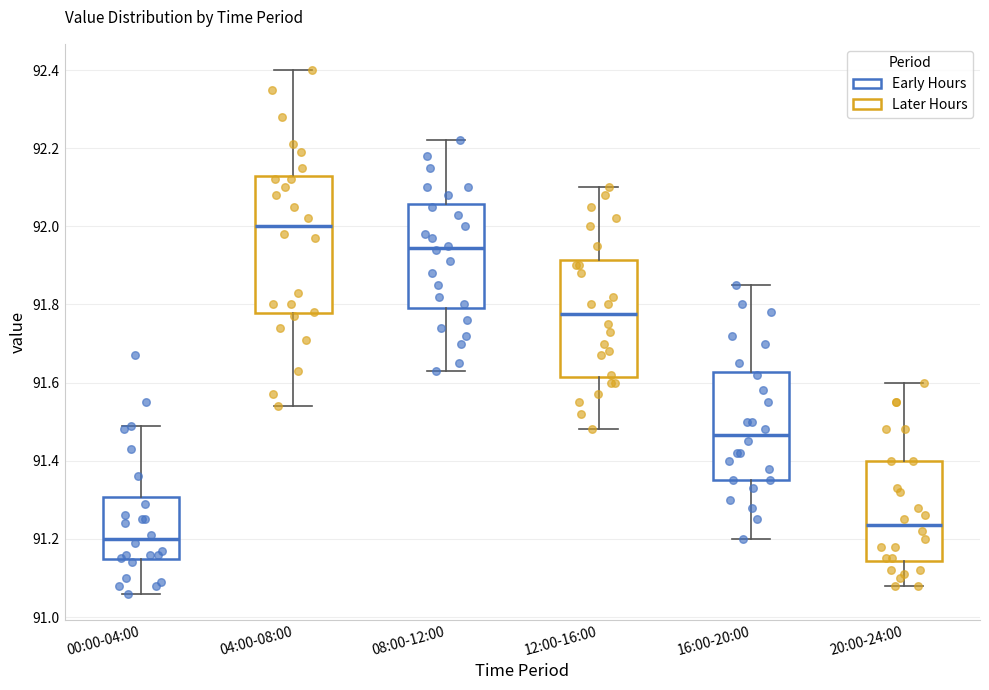

Reading left to right, read every box against the y-axis: the position of its median line, the range the box covers, and the ends of its whiskers. The values are not printed on the chart, so give them approximately, as read against the axis.

00:00-04:00: median 91.20, box 91.14 to 91.30, whiskers 91.06 to 91.50
04:00-08:00: median 92.00, box 91.78 to 92.12, whiskers 91.54 to 92.40
08:00-12:00: median 91.94, box 91.80 to 92.06, whiskers 91.64 to 92.22
12:00-16:00: median 91.78, box 91.62 to 91.92, whiskers 91.48 to 92.10
16:00-20:00: median 91.46, box 91.36 to 91.62, whiskers 91.20 to 91.86
20:00-24:00: median 91.24, box 91.14 to 91.40, whiskers 91.08 to 91.60